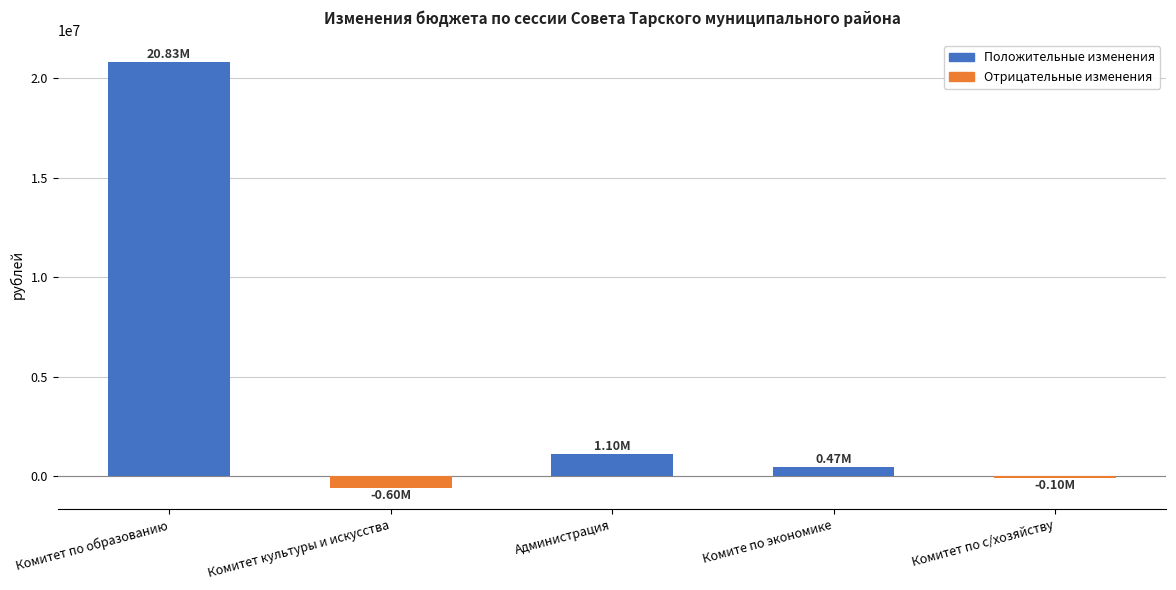

Are the bars horizontal?

No